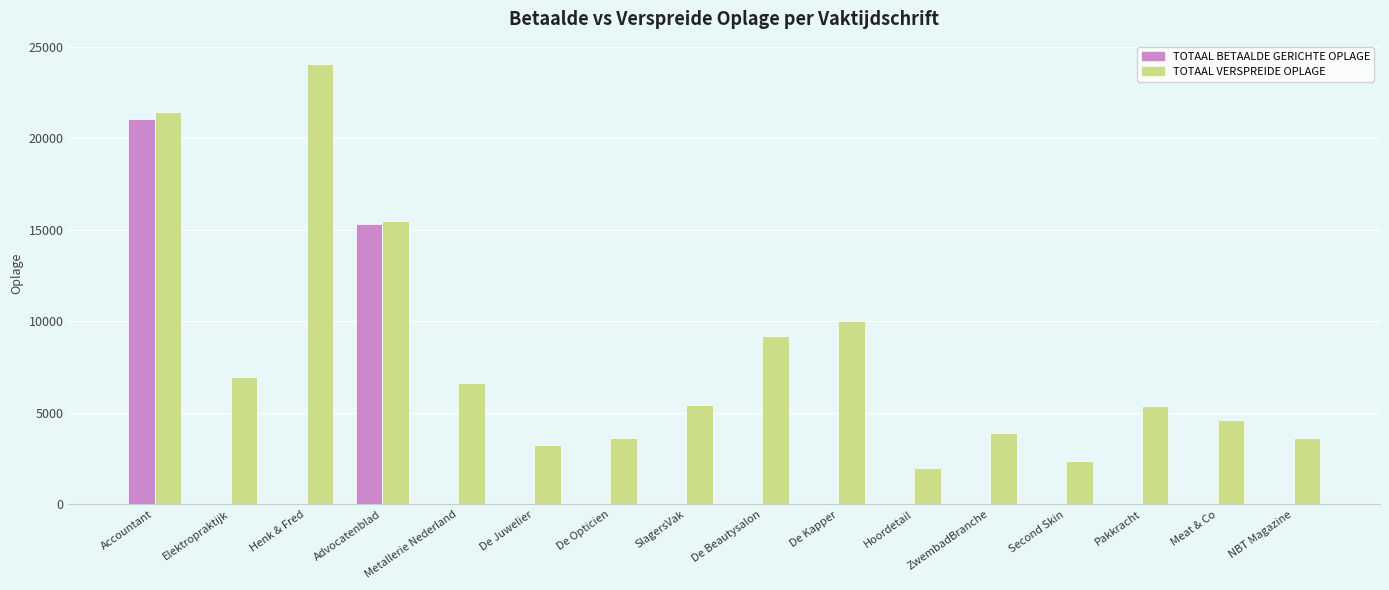

What is the spread (max minus min) of values at SlagersVak?

5406